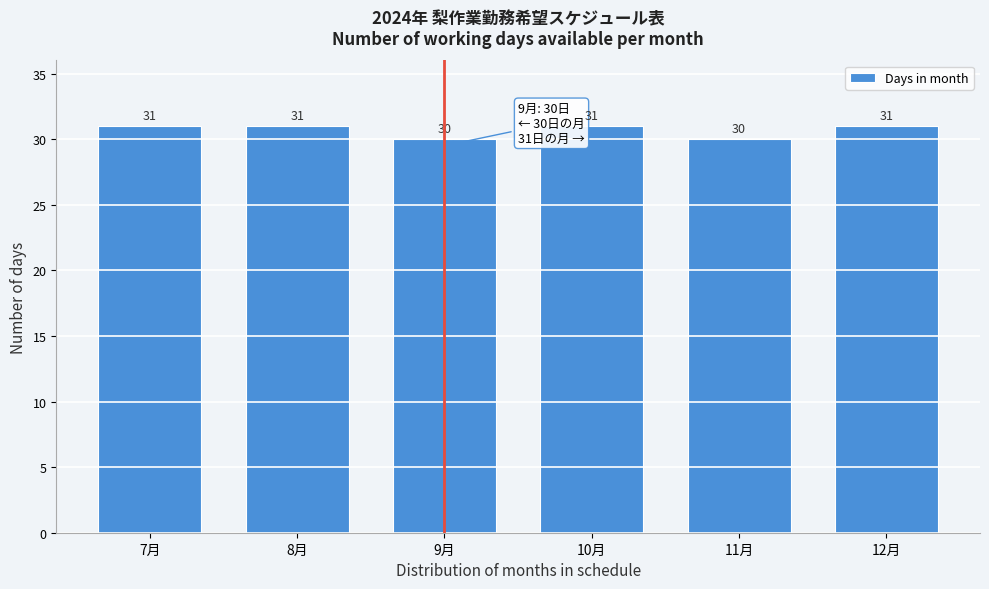

Reading right to left, extract all data points from this chart.

31	30	31	30	31	31